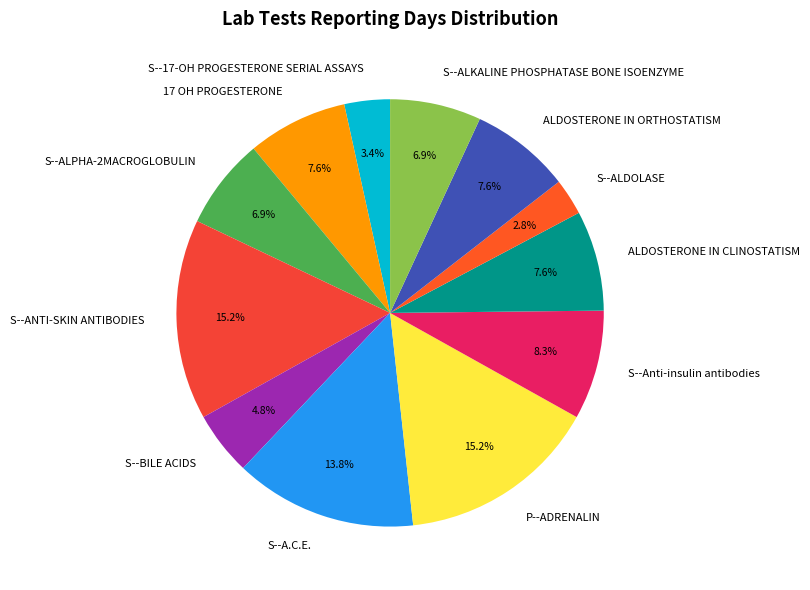

To the nearest percent, what is the average slice percentage?

8%